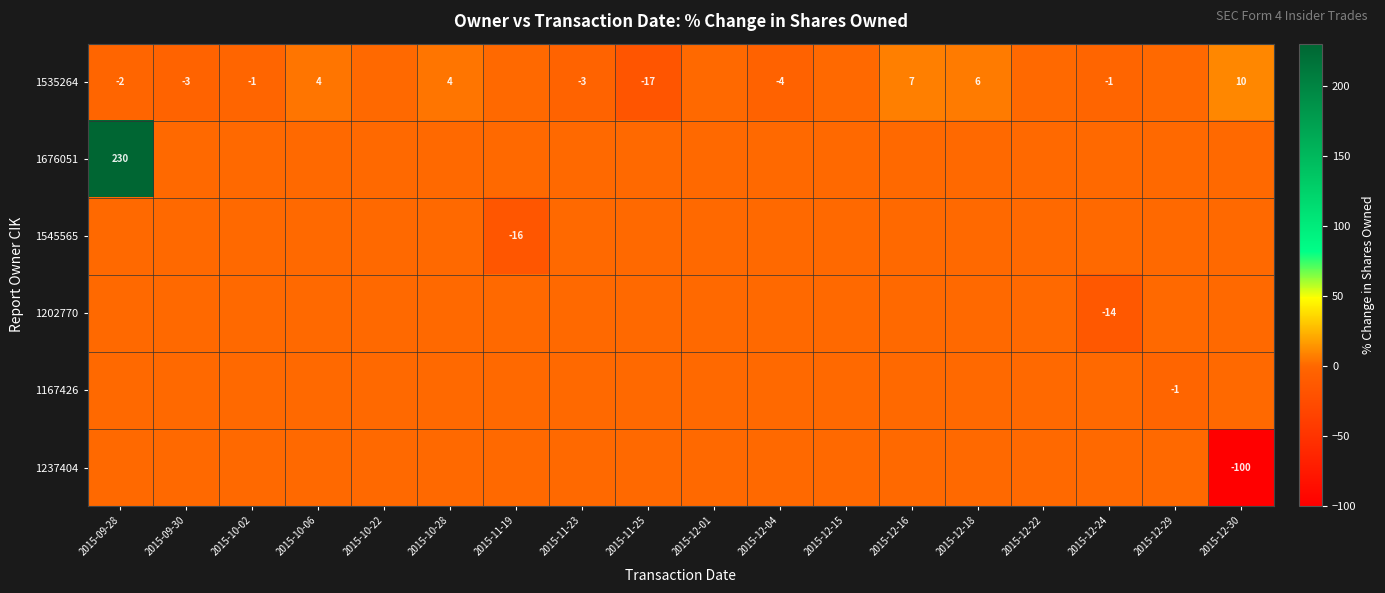

What is the greatest value displayed?

230